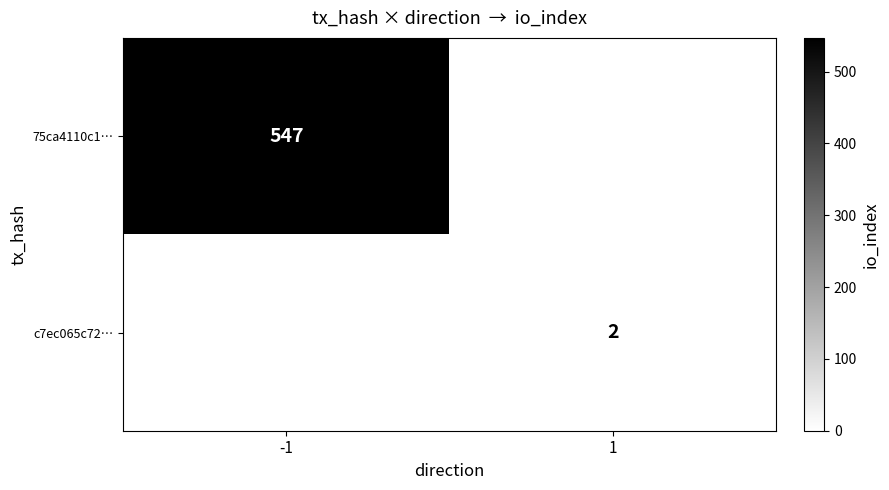

True or false: 75ca4110c1… has a value of 547 at -1.

True